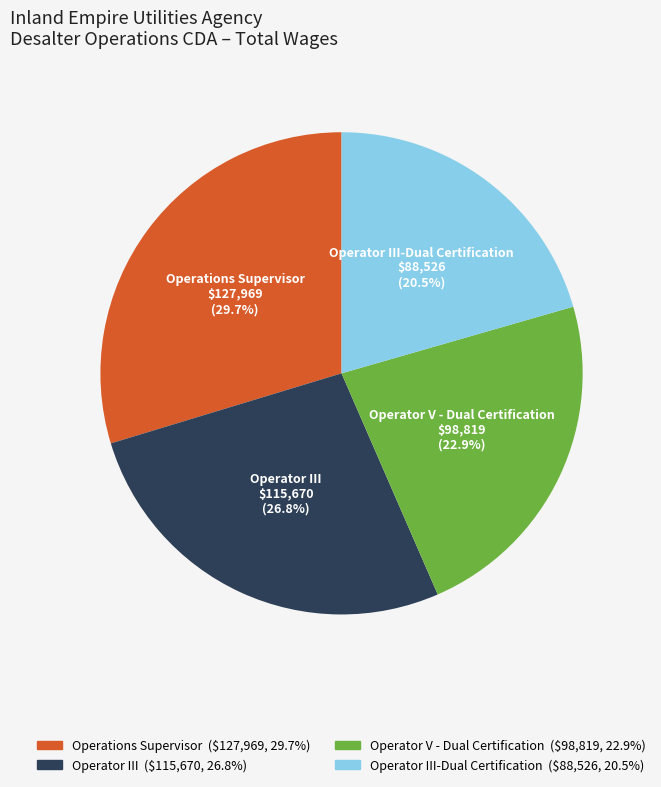

Is there any slice that represents more than half of the pie?

No